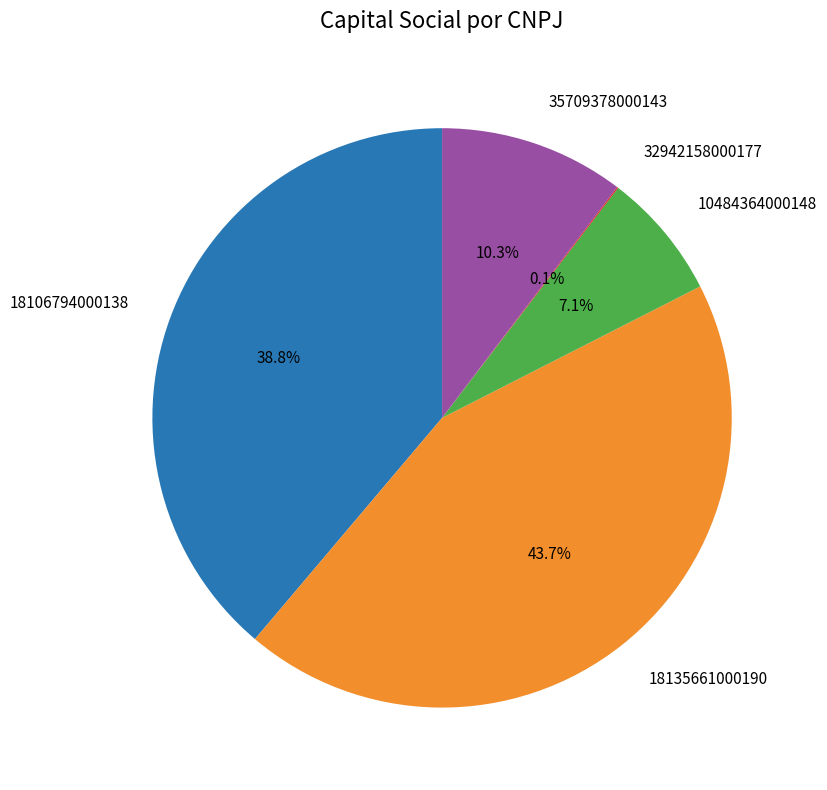

Is there any slice that represents more than half of the pie?

No